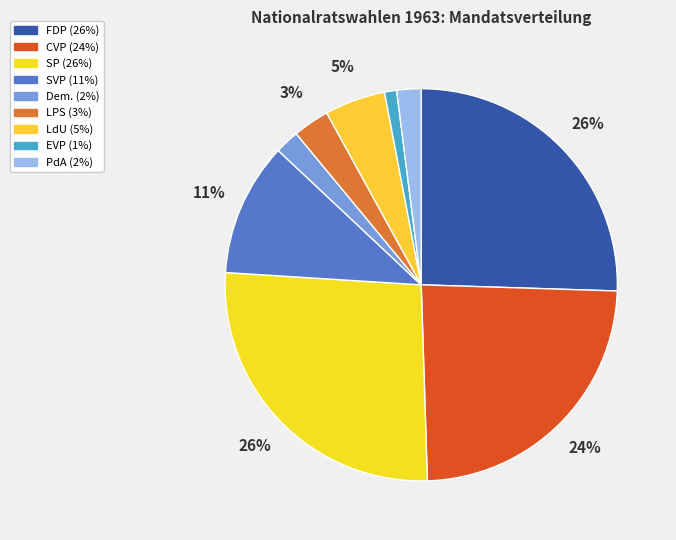

To the nearest percent, what is the difference between the largest and smallest slice percentages?

26%